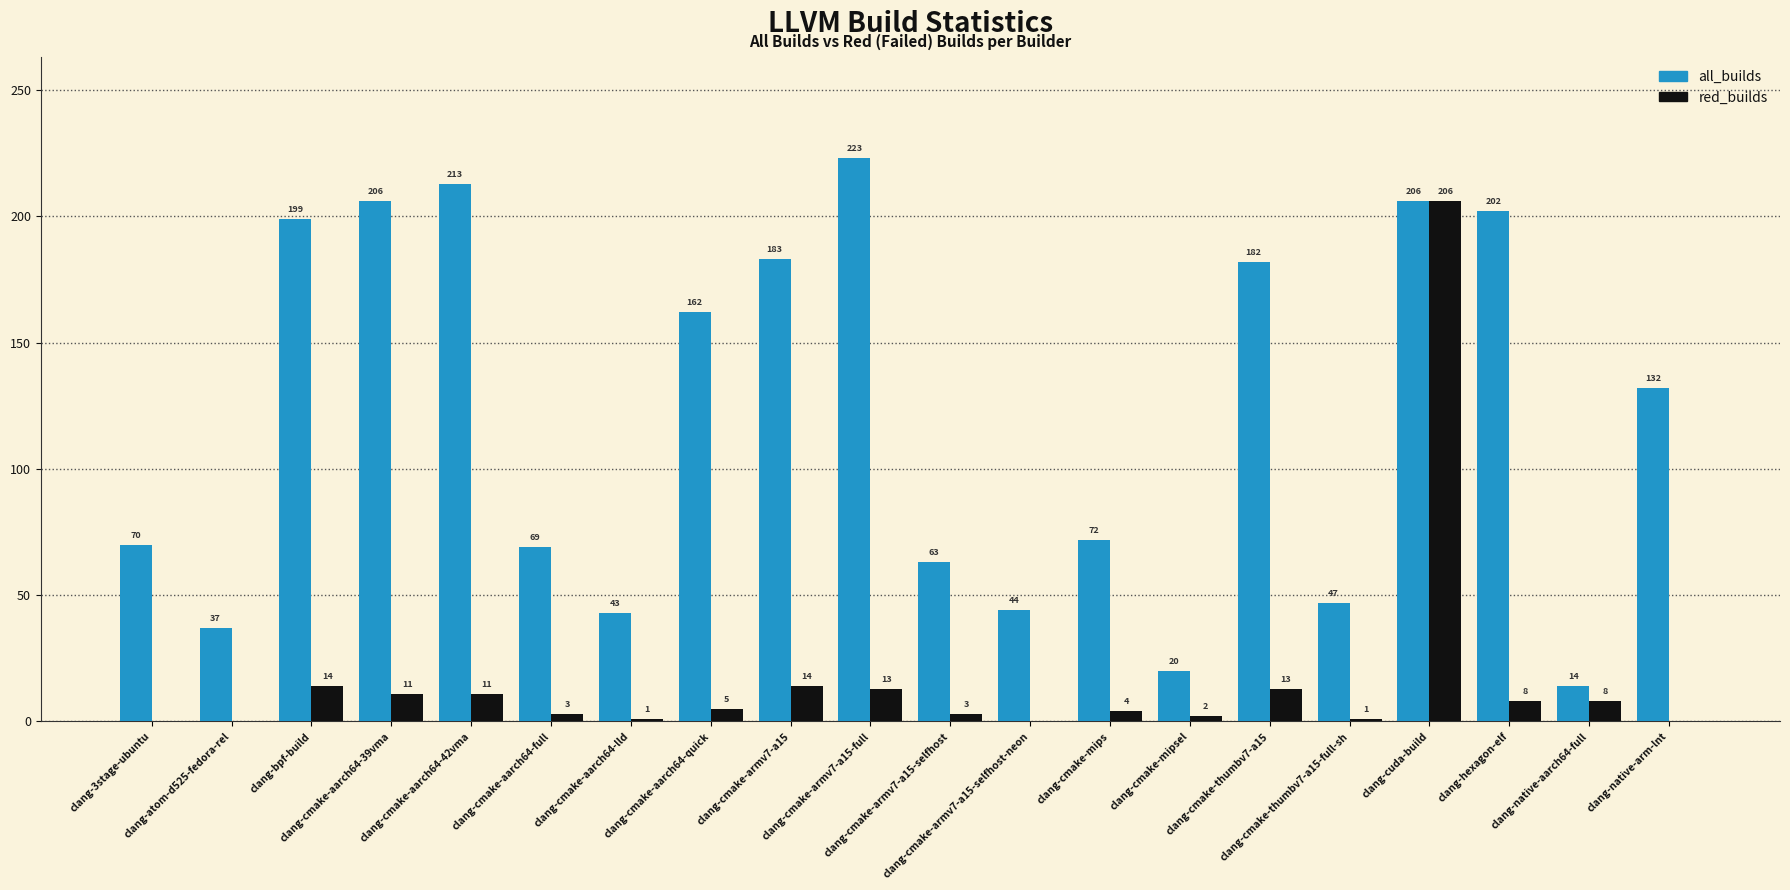

Which series has the widest spread of values?

all_builds